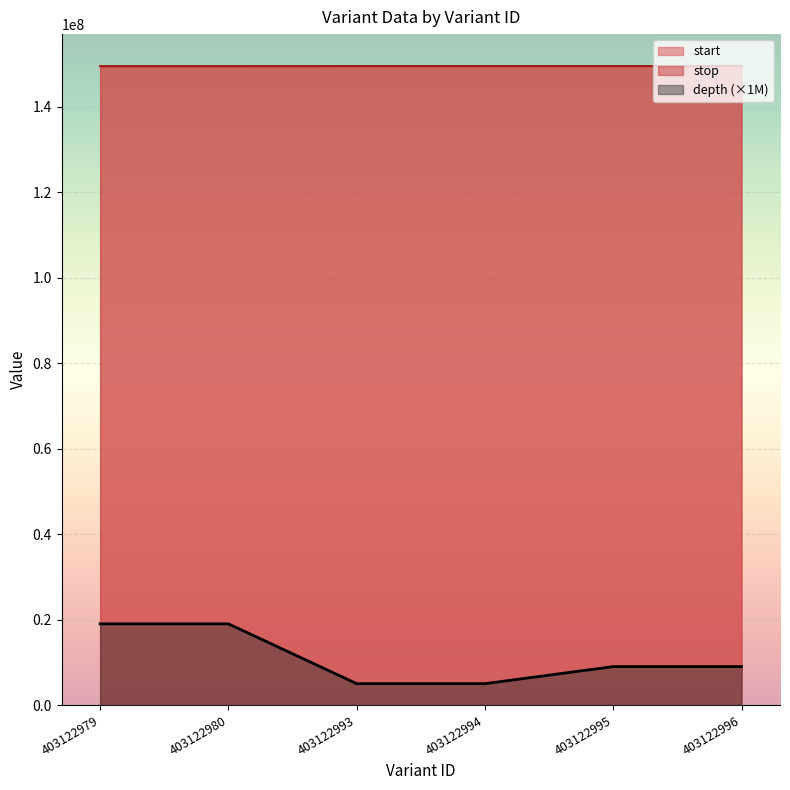

List the series in order of their peak value, highest first.

stop, start, depth